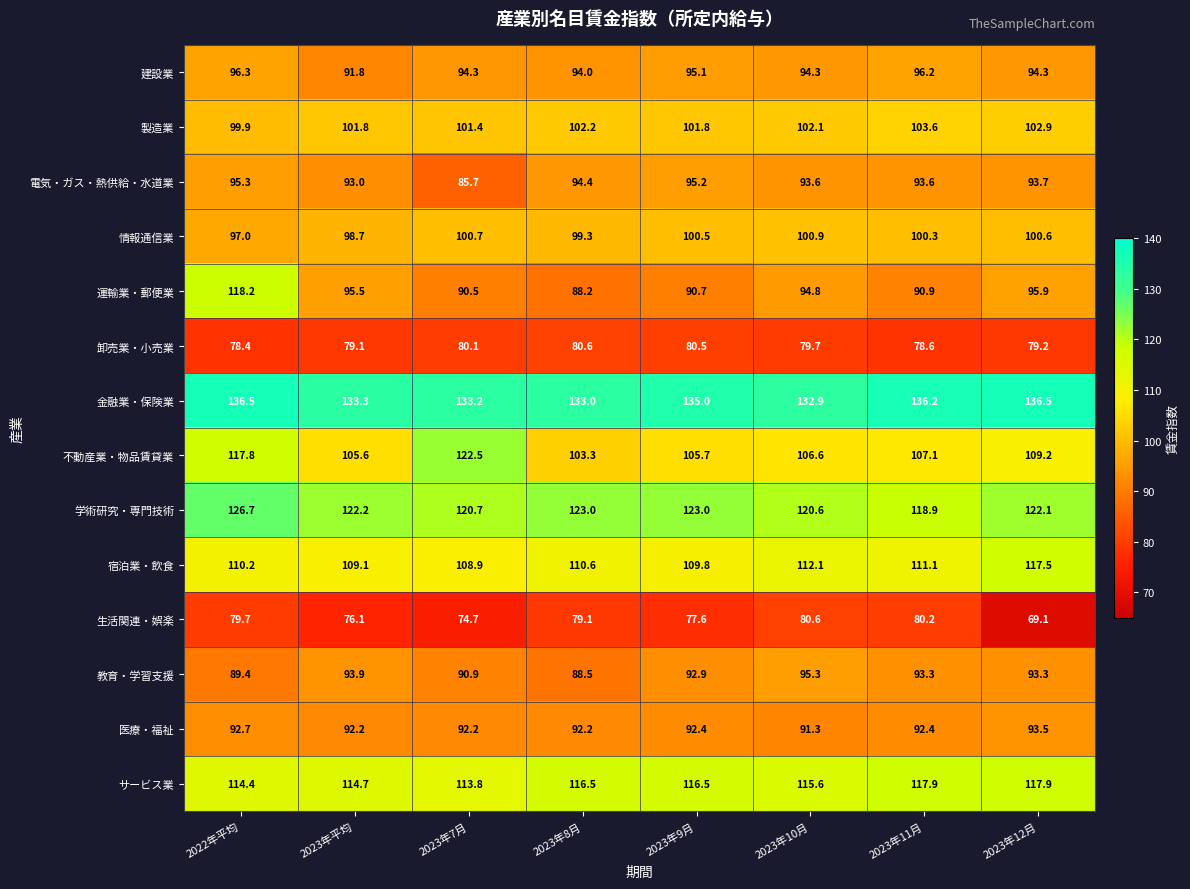

The value of 生活関連・娯楽 at 2023年12月 is 69.1. True or false?

True